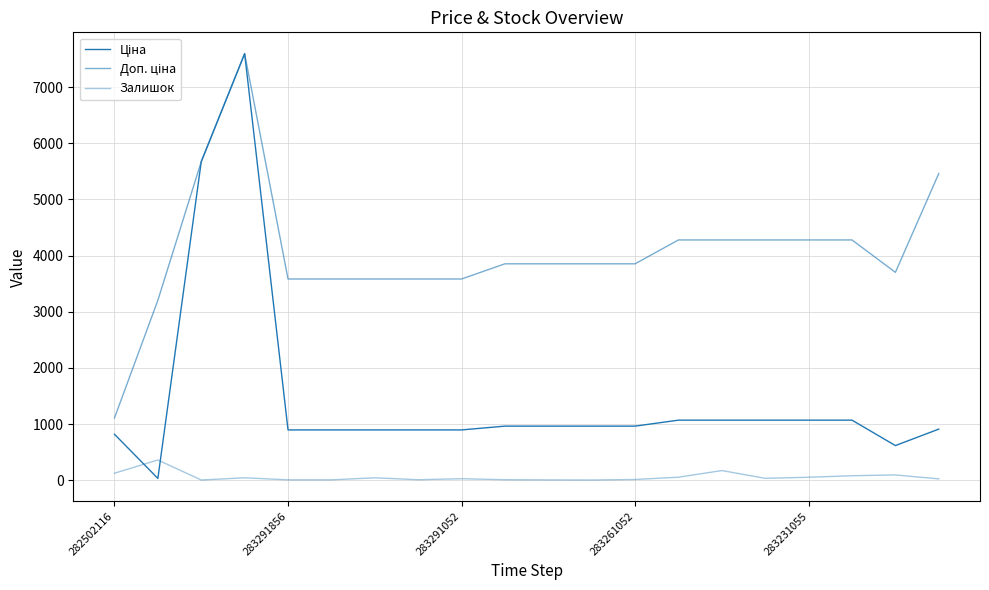

Rank the series by their maximum value, from lowest to highest.

Залишок, Ціна, Доп. ціна